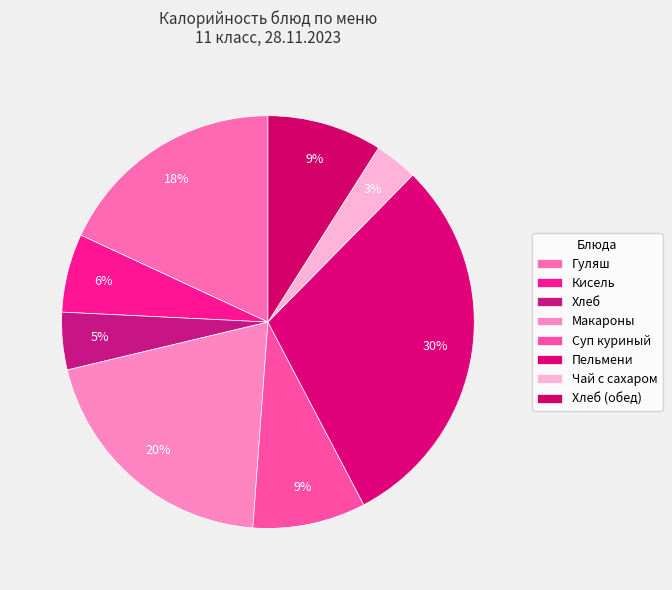

Rank the categories by value from lowest to highest.

Чай с сахаром, Хлеб, Кисель, Суп куриный, Хлеб (обед), Гуляш, Макароны, Пельмени